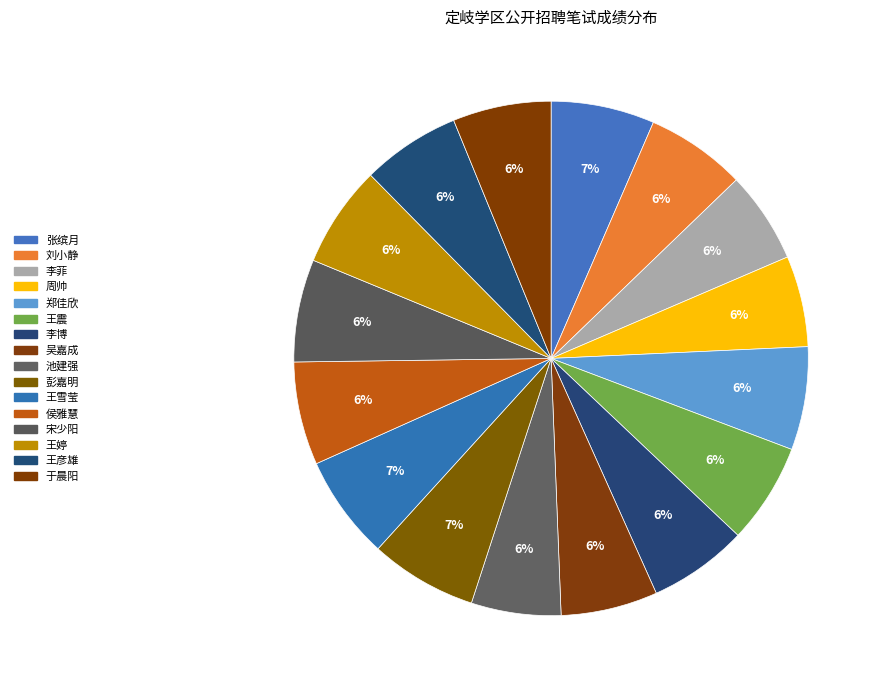

What percentage is the 刘小静 slice, to the nearest percent?

6%